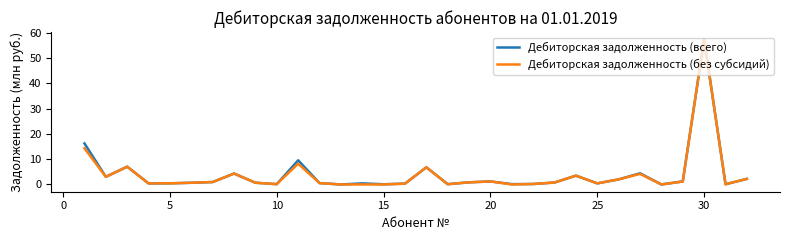

What is the average value of the Дебиторская задолженность (без субсидий) series?

3.8